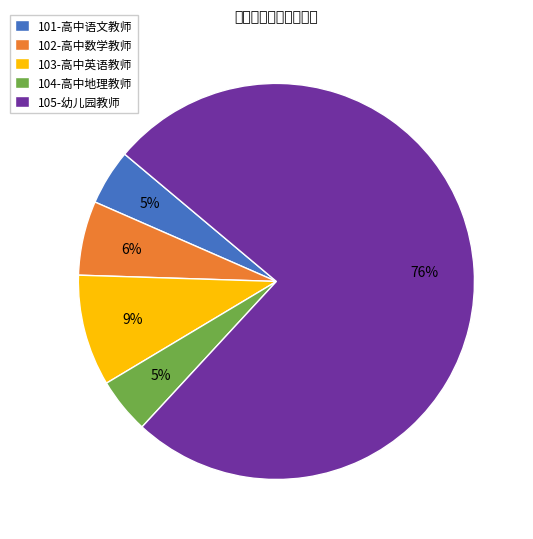

Which category has the biggest portion of the pie?

105-幼儿园教师